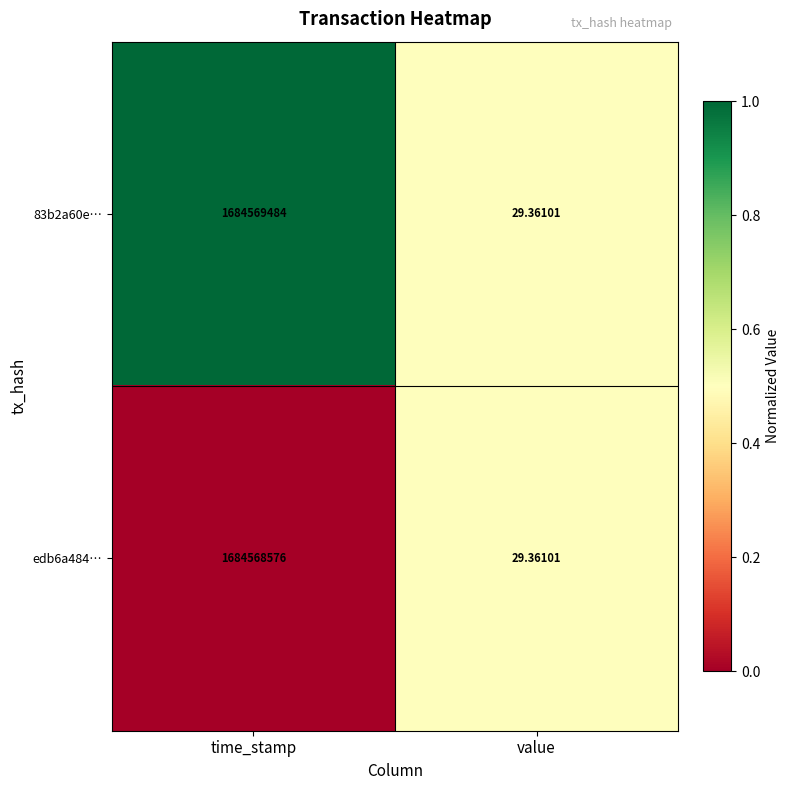

Where is edb6a484… nearest to the value 842284302?

value